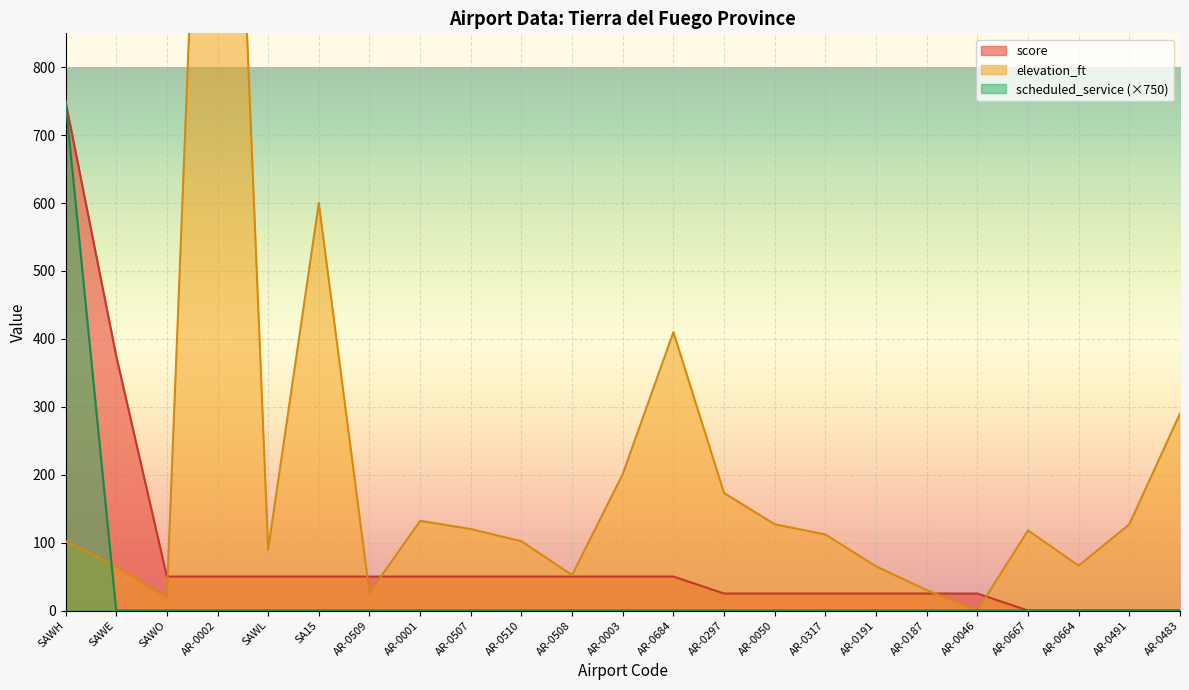

What is the average value of the scheduled_service series?

33